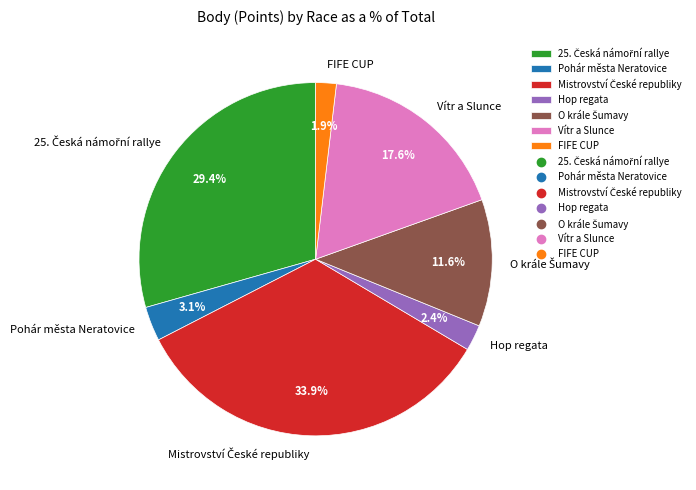

What percentage is the Pohár města Neratovice slice, to the nearest percent?

3%